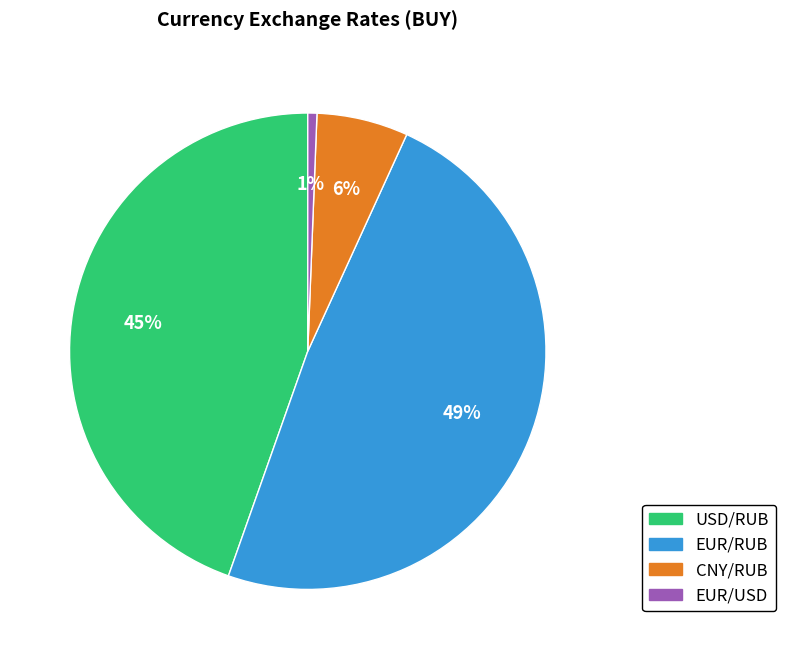

To the nearest percent, what portion does EUR/RUB represent?

49%